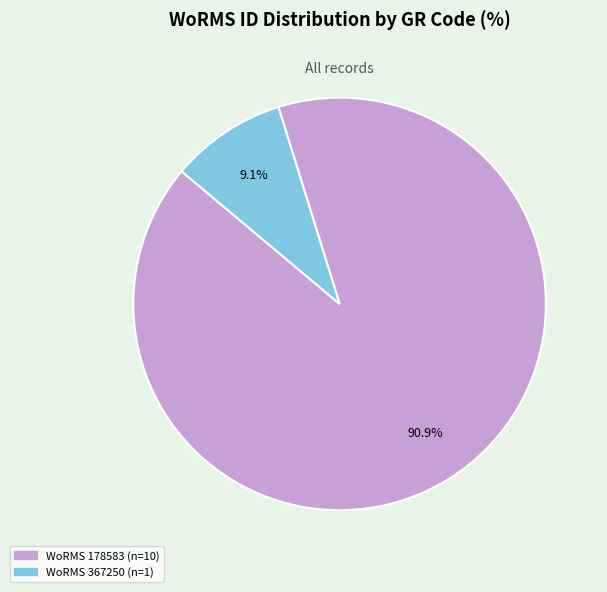

Is there a majority slice in this chart?

Yes